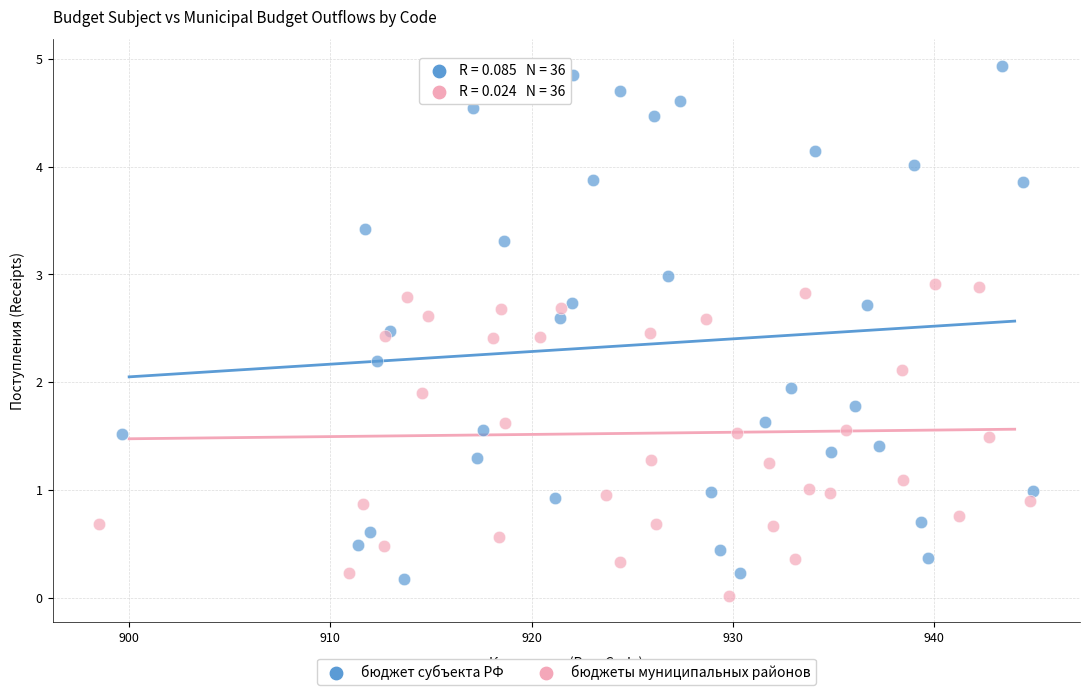

Which series has the largest Y range (max minus min)?

бюджет субъекта РФ